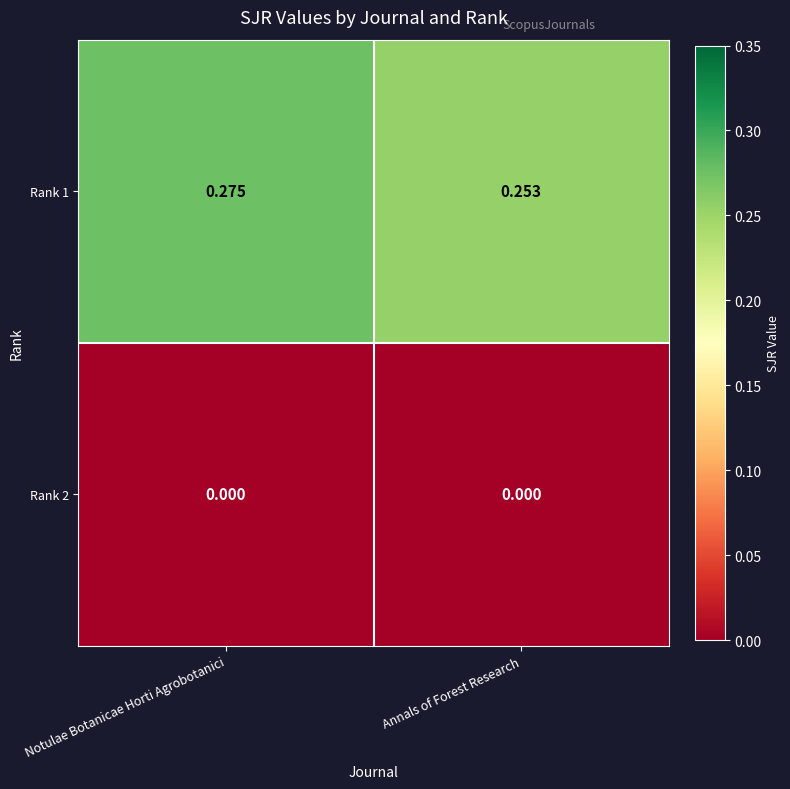

List the labels in order of Rank 1 value, largest first.

Notulae Botanicae Horti Agrobotanici, Annals of Forest Research